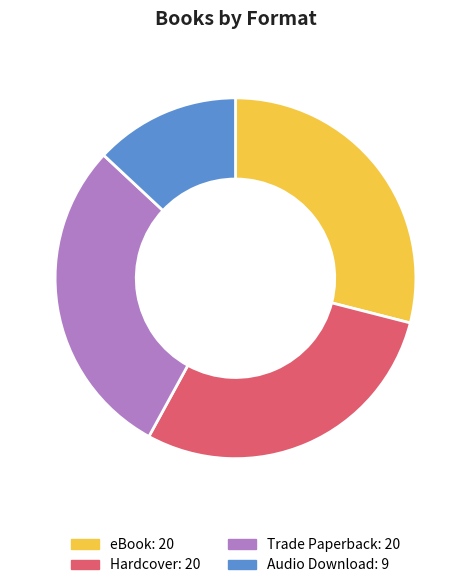

True or false: Trade Paperback accounts for 29% of the total.

True